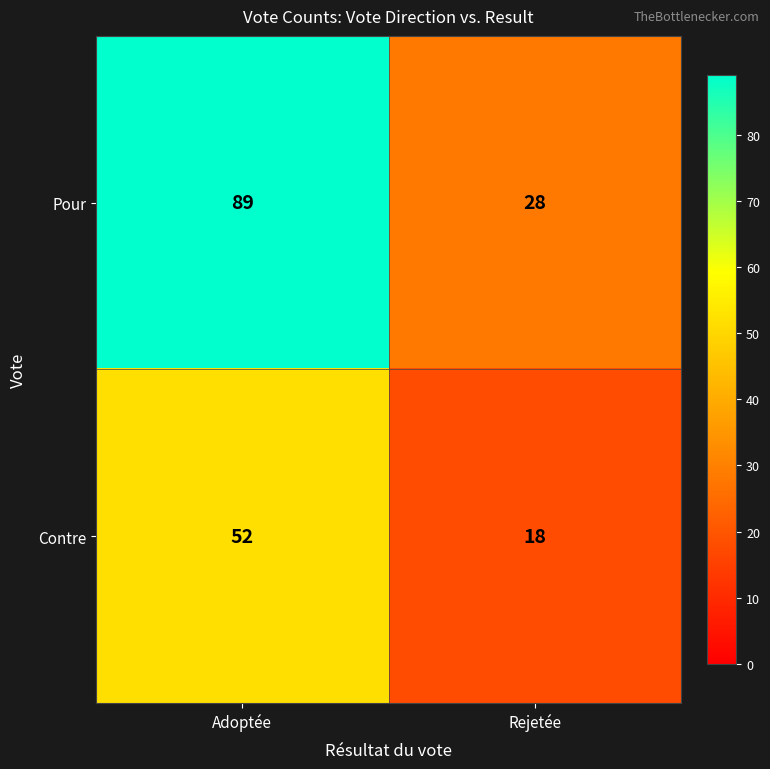

What is the spread (max minus min) of values at Adoptée?

37